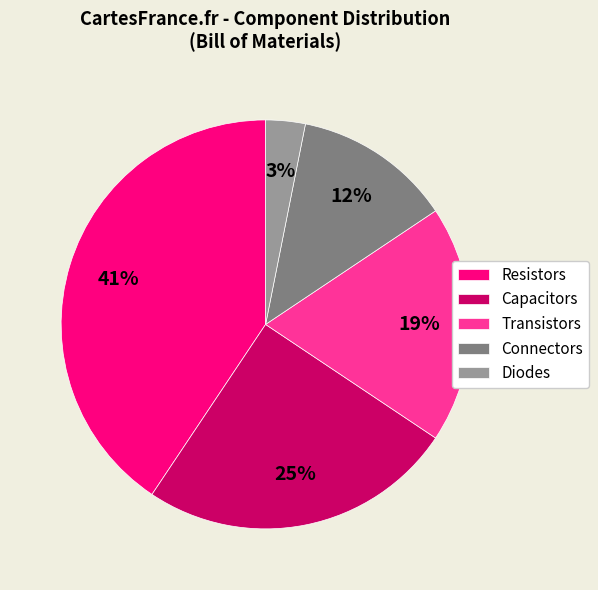

What is the largest slice in the pie chart?

Resistors